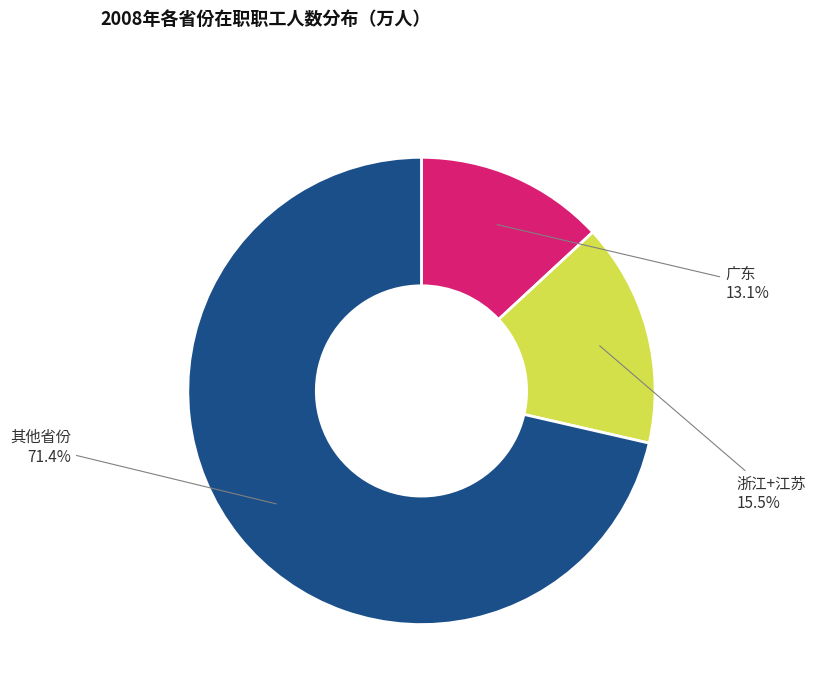

Which slice is the smallest?

广东